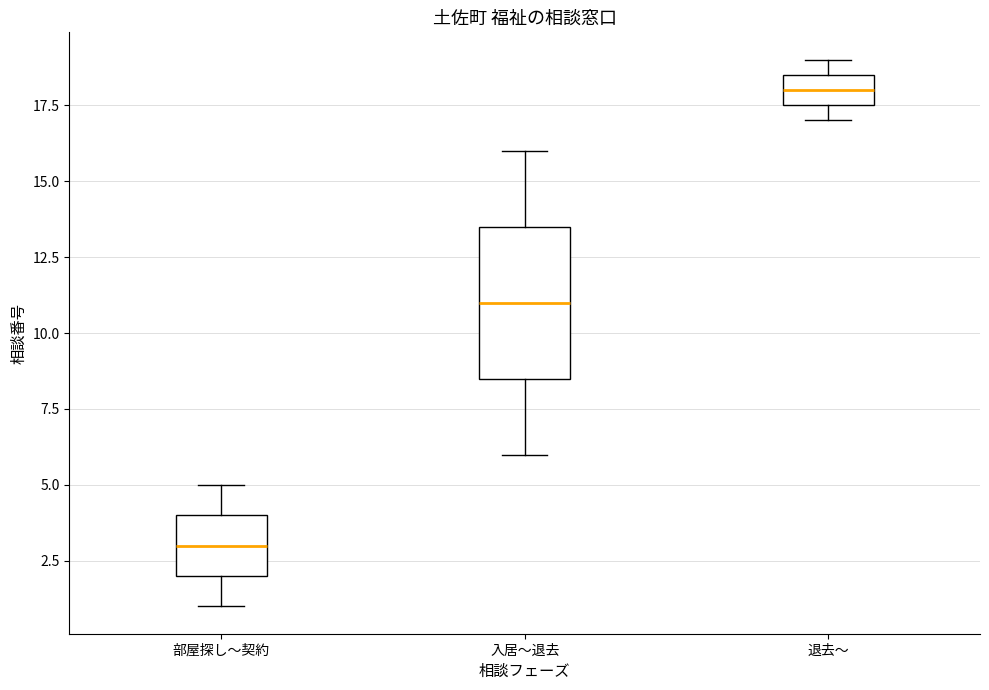

Where does the upper whisker of the box for 入居～退去 end on the y-axis? The values are not printed on the chart, so give them approximately, as read against the axis.

16.0